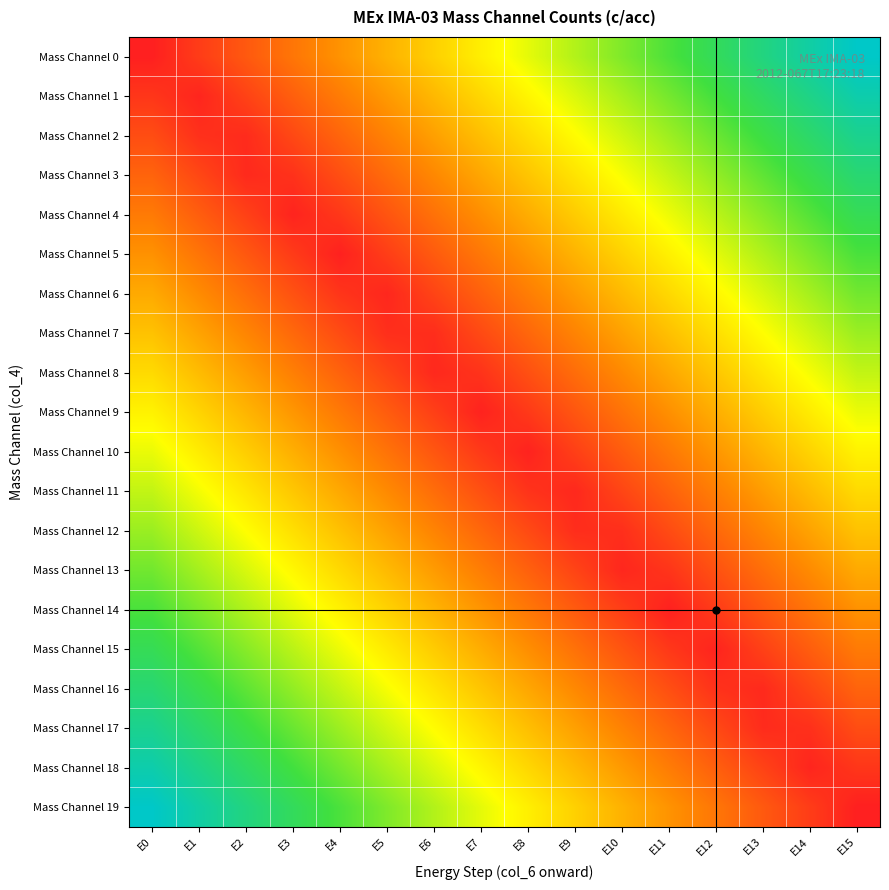

How many distinct data groups are displayed?

20